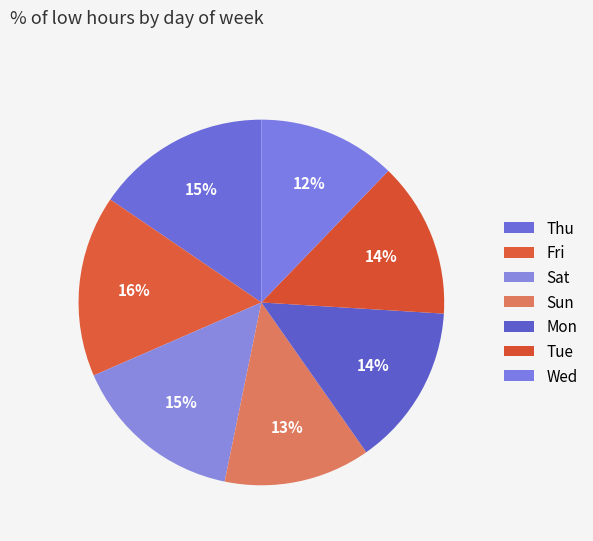

To the nearest percent, what is the combined percentage of Thu and Mon?

30%